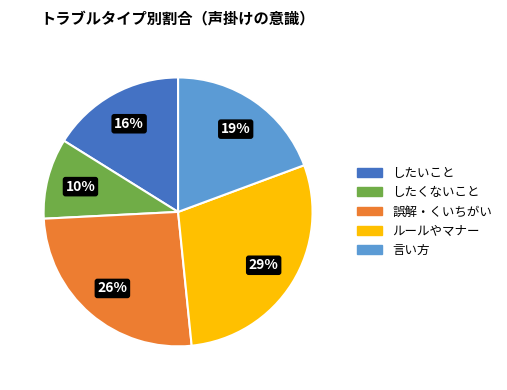

Rank the categories by value from highest to lowest.

ルールやマナー, 誤解・くいちがい, 言い方, したいこと, したくないこと